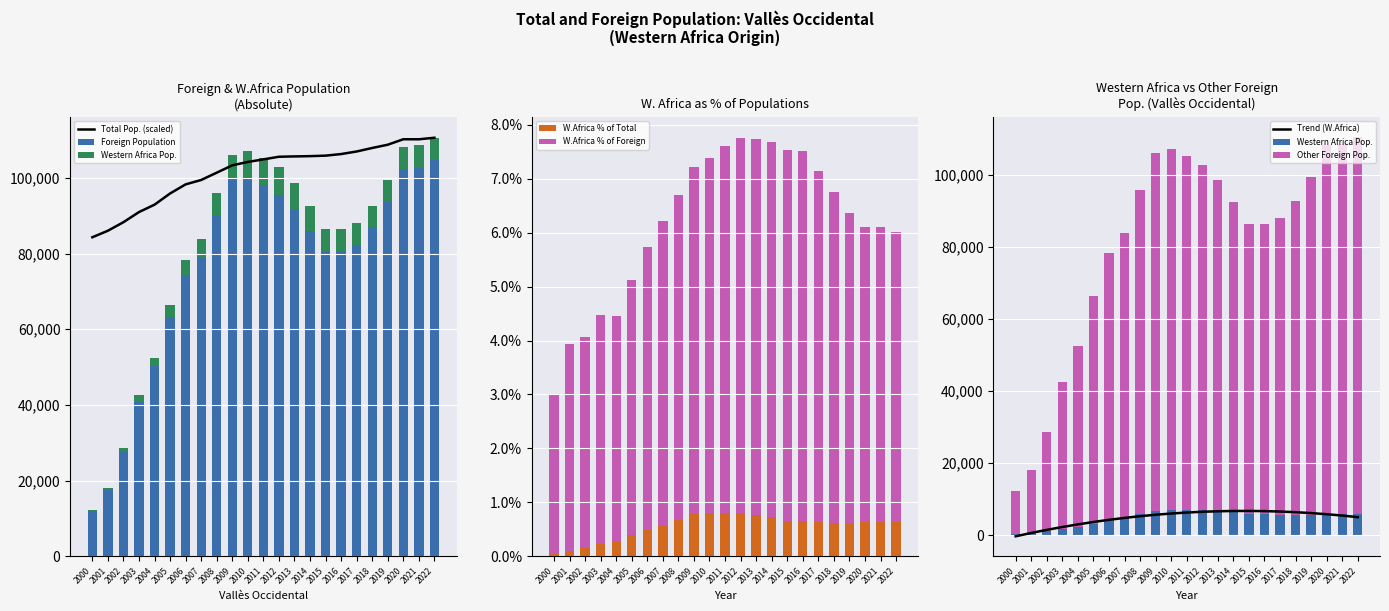

What is the total value across all series at 2021?

224838.4